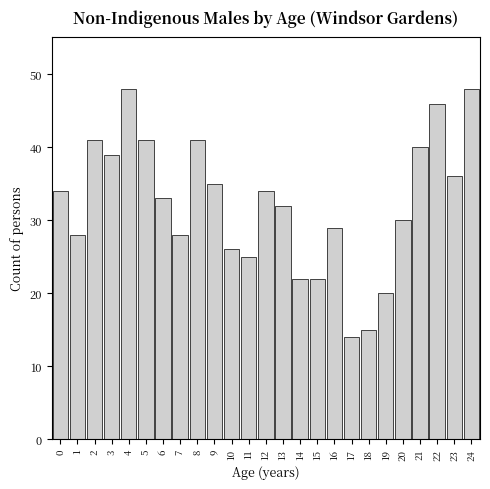

Reading left to right, transcribe all the data shown in this chart.

0=34	1=28	2=41	3=39	4=48	5=41	6=33	7=28	8=41	9=35	10=26	11=25	12=34	13=32	14=22	15=22	16=29	17=14	18=15	19=20	20=30	21=40	22=46	23=36	24=48